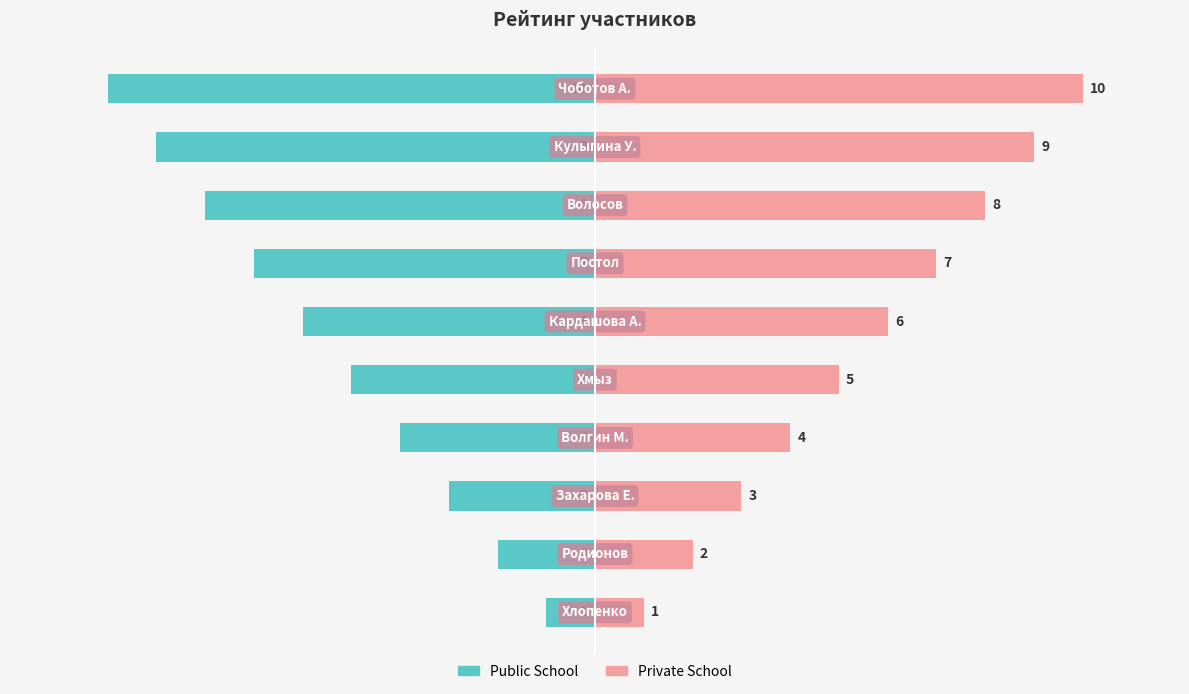

The value of Public School at 0 is -10. True or false?

True